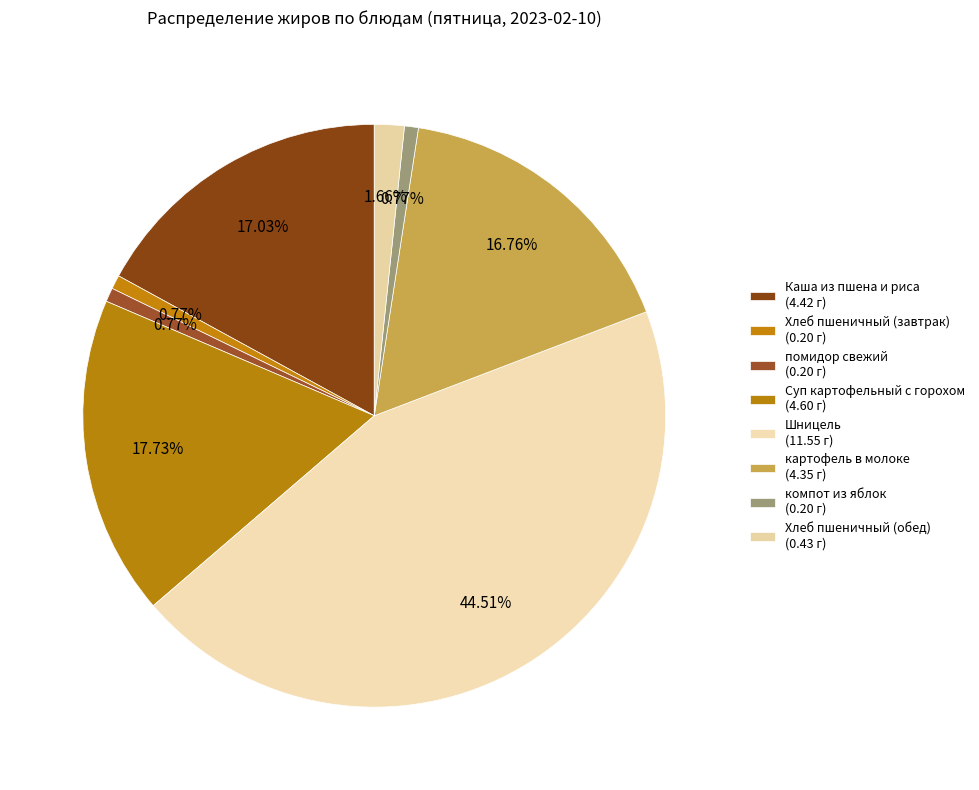

Count the number of slices in the pie.

8